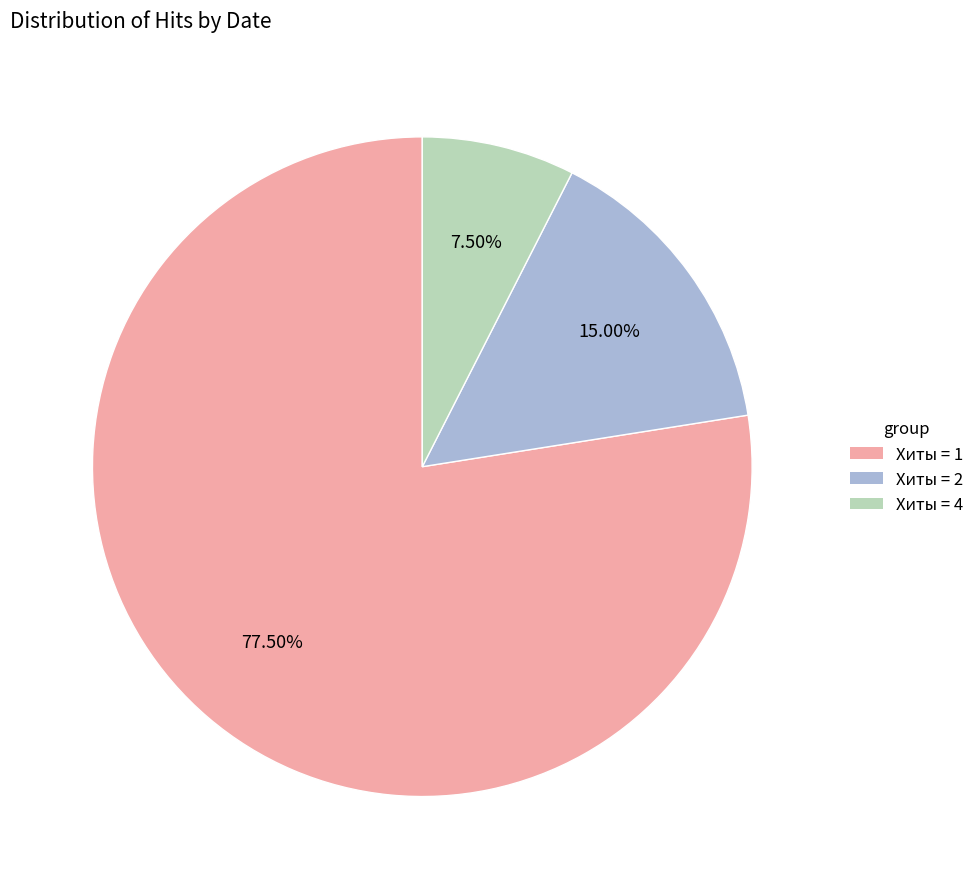

How many slices are in this pie chart?

3